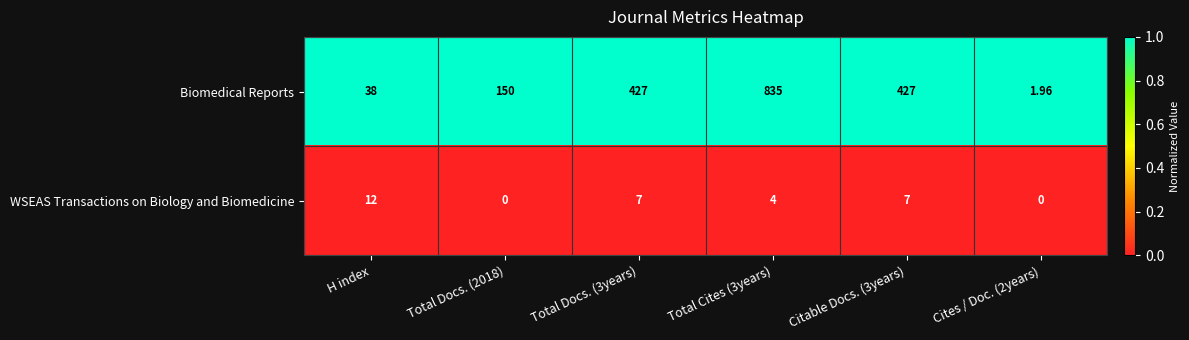

Count the number of data series in this chart.

2